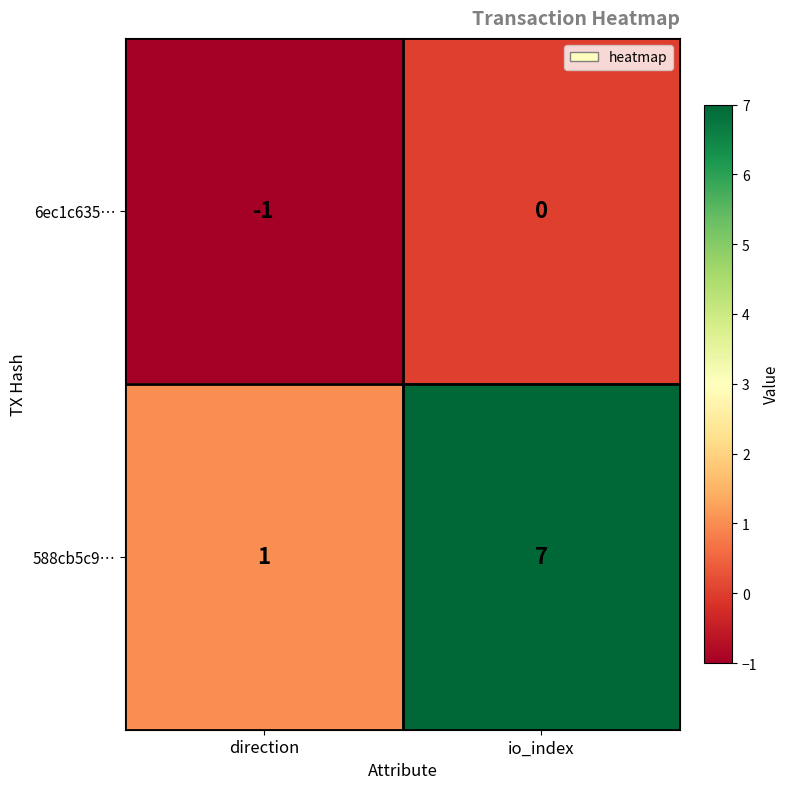

At which label is 6ec1c635… closest to 0?

io_index